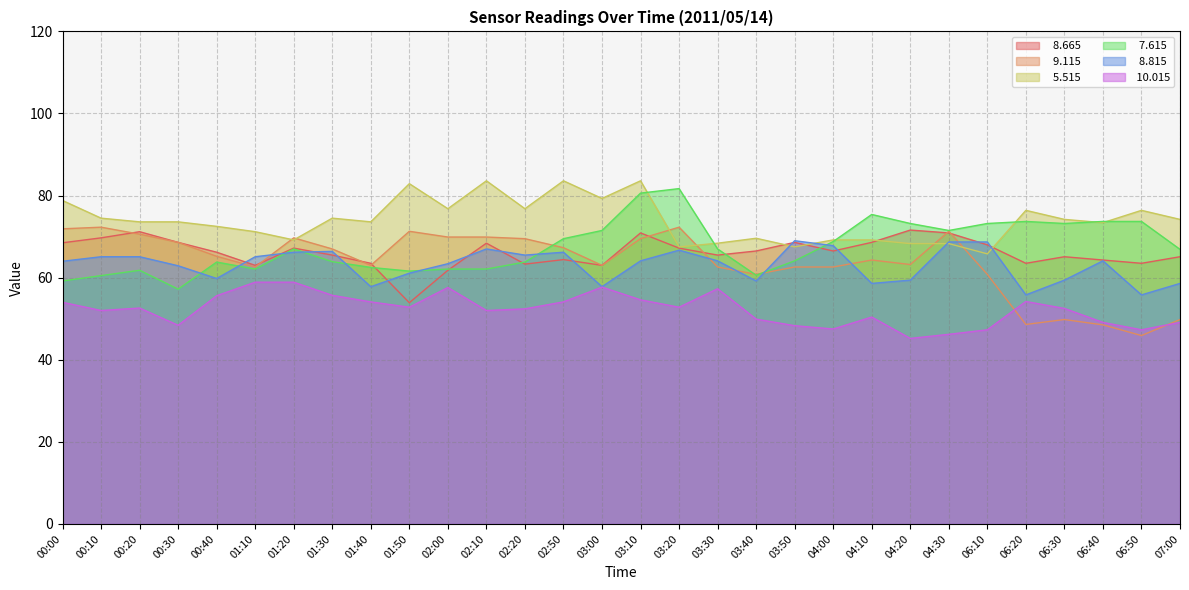

How many data points in   8.815 are above 64?

16